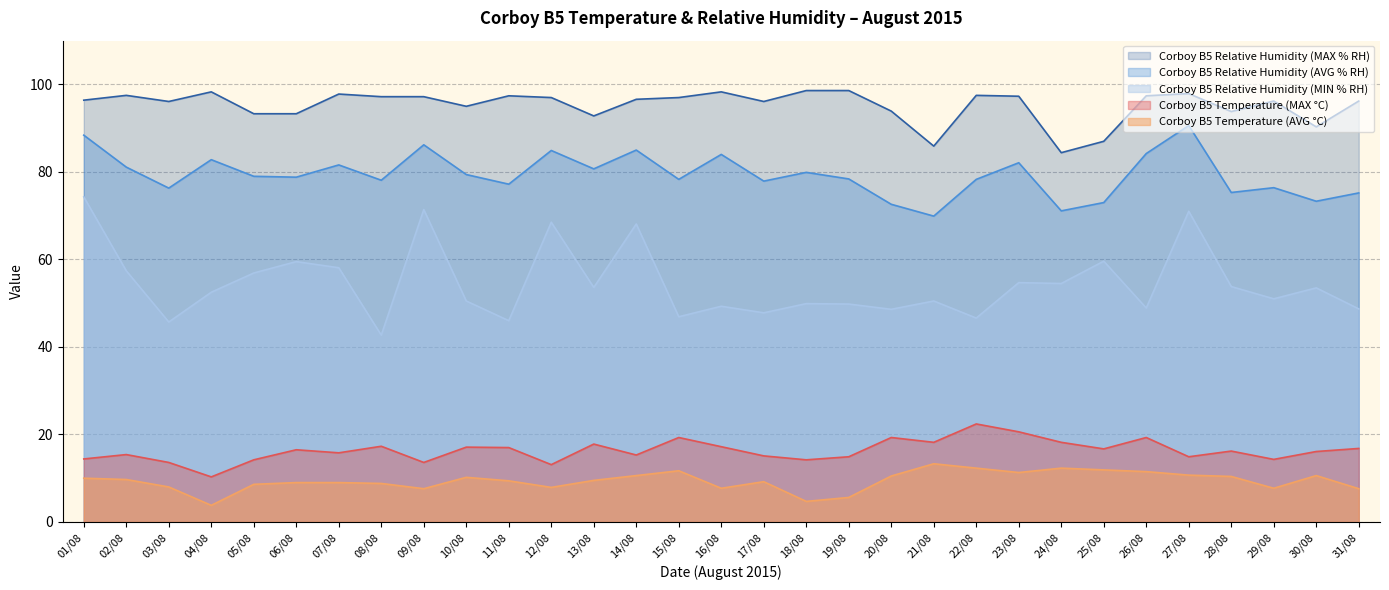

The Corboy B5 Relative Humidity (MAX % RH) series shows 123.6 at 10/08. True or false?

False